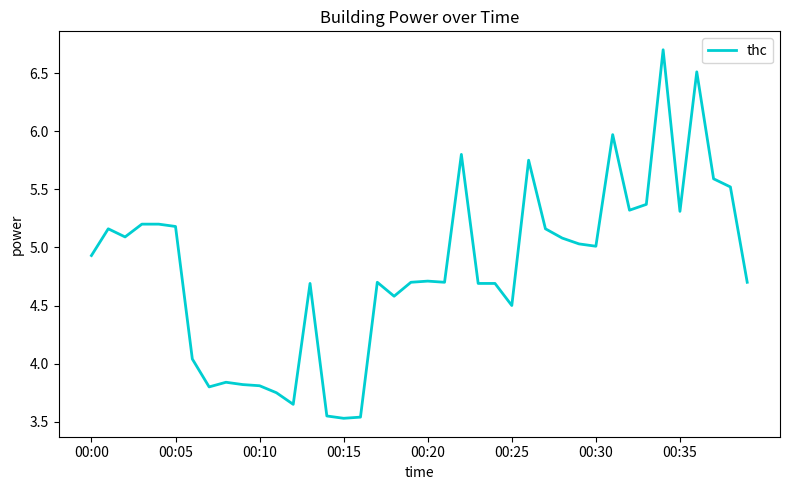

What is the difference between the maximum and minimum values?

3.2